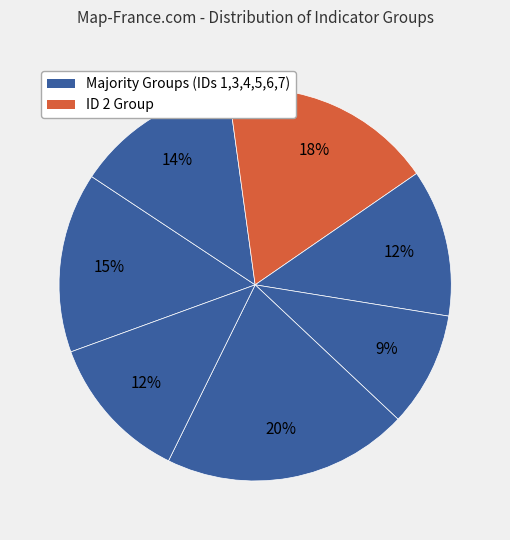

To the nearest percent, what is the average slice percentage?

14%